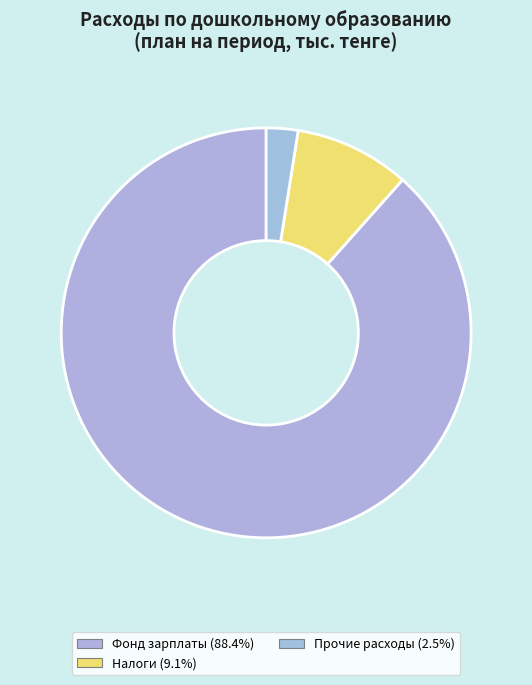

Count the number of slices in the pie.

3